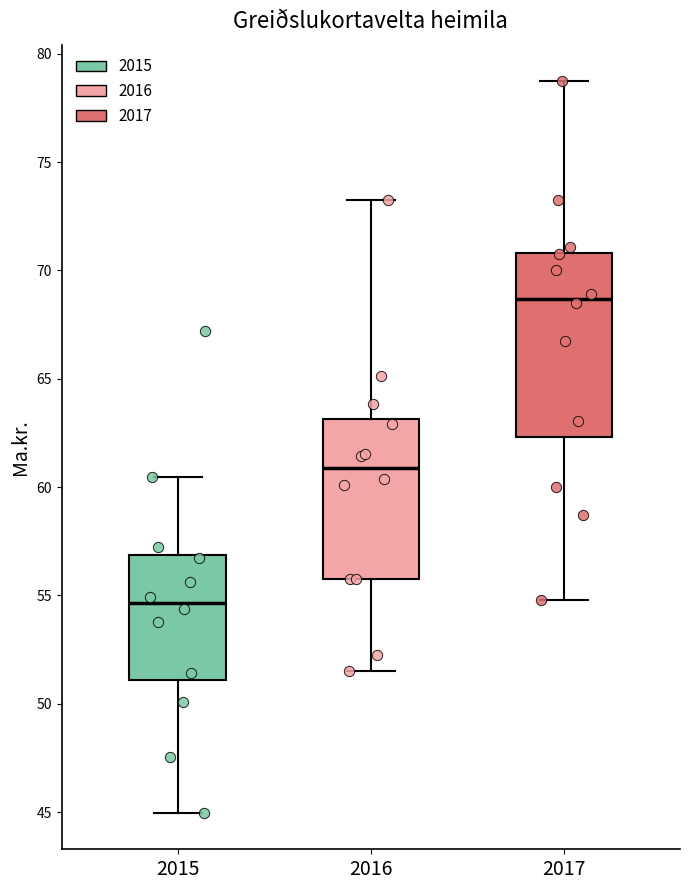

Reading left to right, read every box against the y-axis: the position of its median line, the range the box covers, and the ends of its whiskers. The values are not printed on the chart, so give them approximately, as read against the axis.

2015: median 54.5, box 51.0 to 57.0, whiskers 45.0 to 60.5
2016: median 61.0, box 56.0 to 63.0, whiskers 51.5 to 73.5
2017: median 68.5, box 62.5 to 71.0, whiskers 55.0 to 78.5